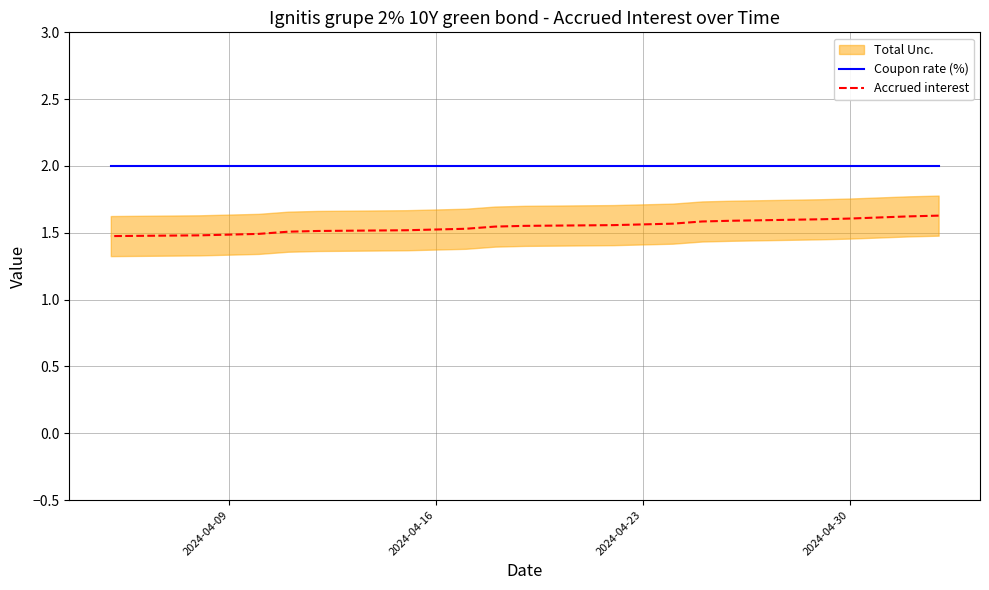

What position from the right is 2024-04-09?

20